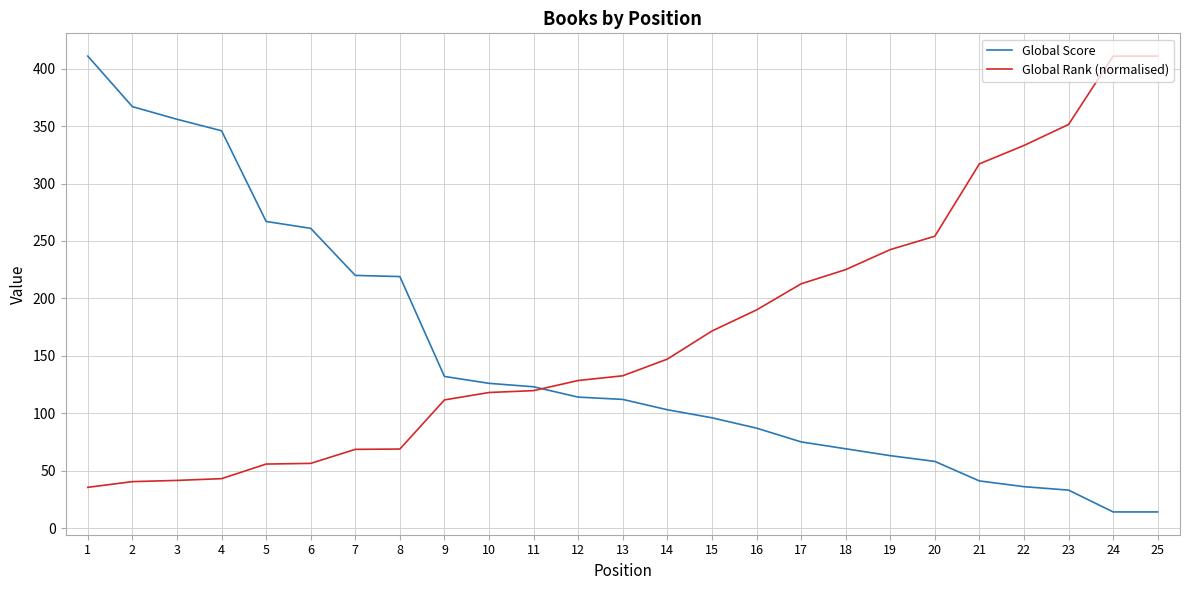

True or false: Global Score and Global Rank (normalised) intersect in this chart.

True